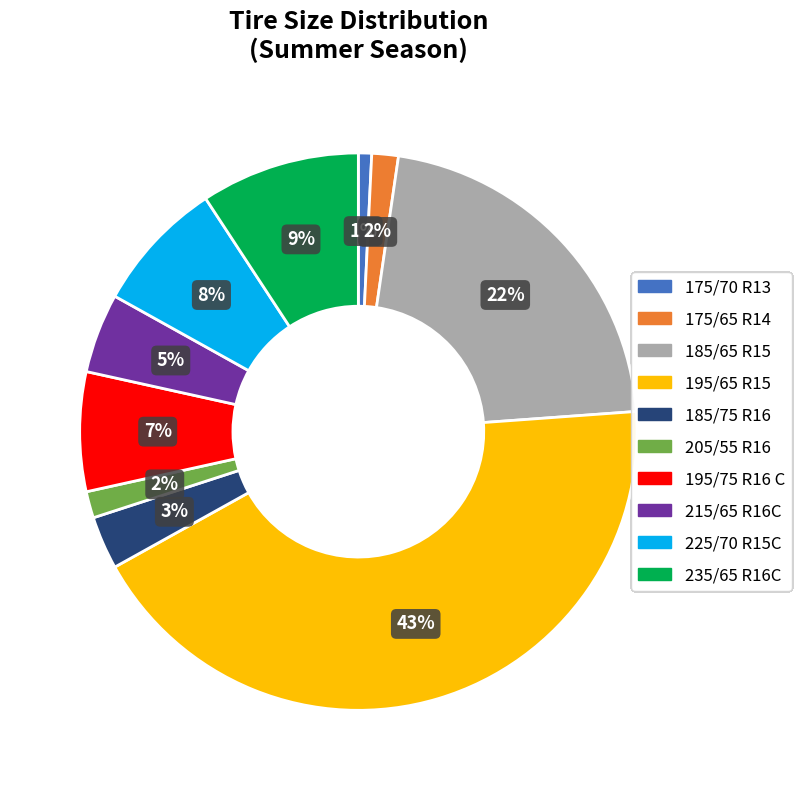

Combined, do 185/75 R16 and 175/65 R14 account for over 50%?

No